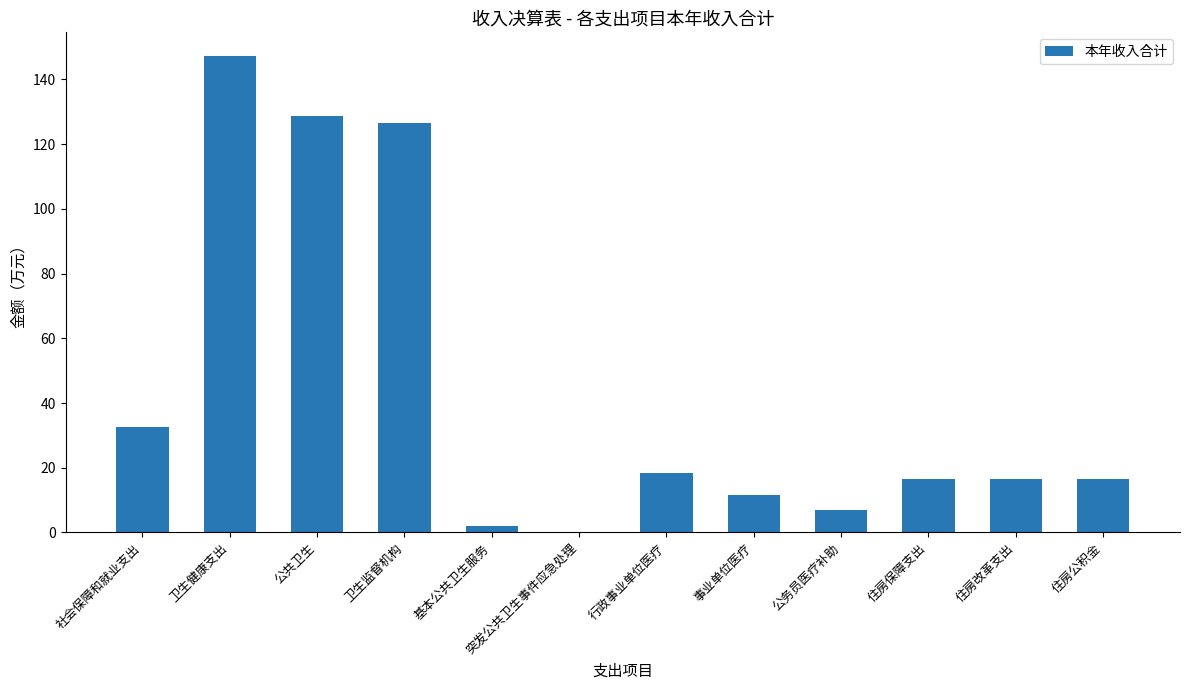

Which has a higher value, 住房公积金 or 卫生监督机构?

卫生监督机构